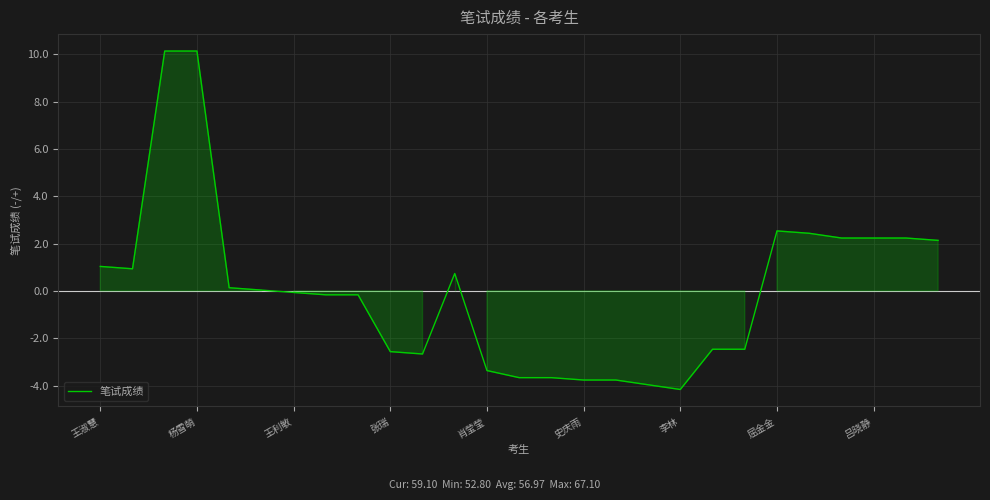

What is the minimum value shown in the chart?

-4.2